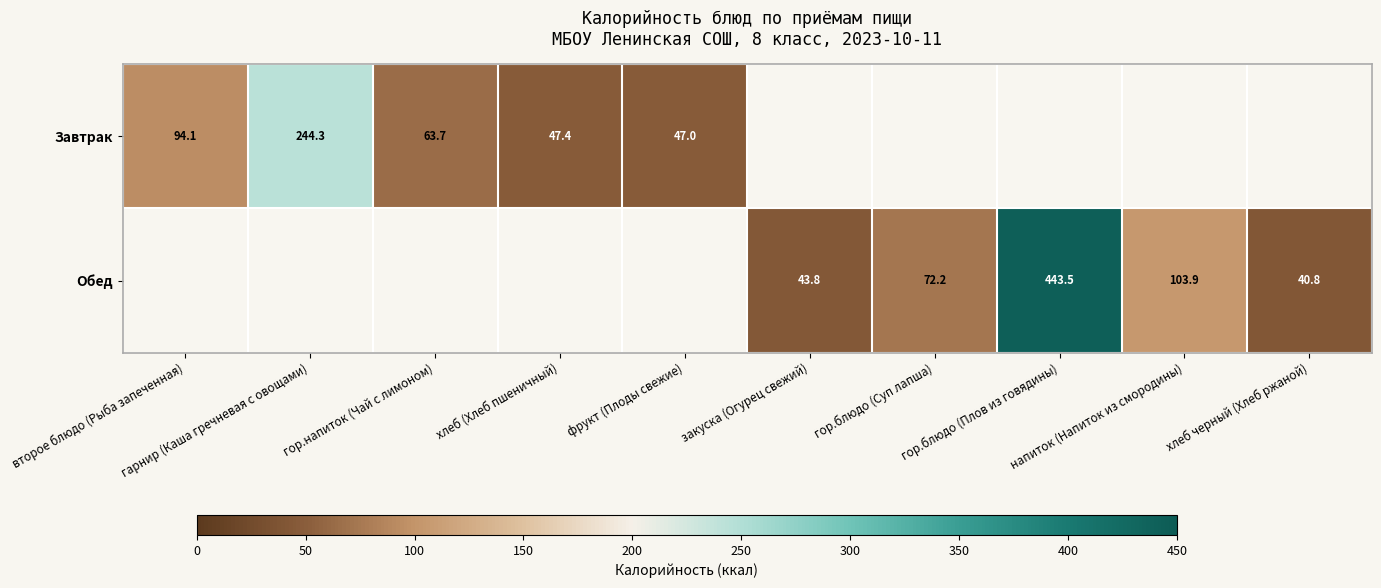

What is the difference between the Обед values at напиток (Напиток из смородины) and закуска (Огурец свежий)?

60.1